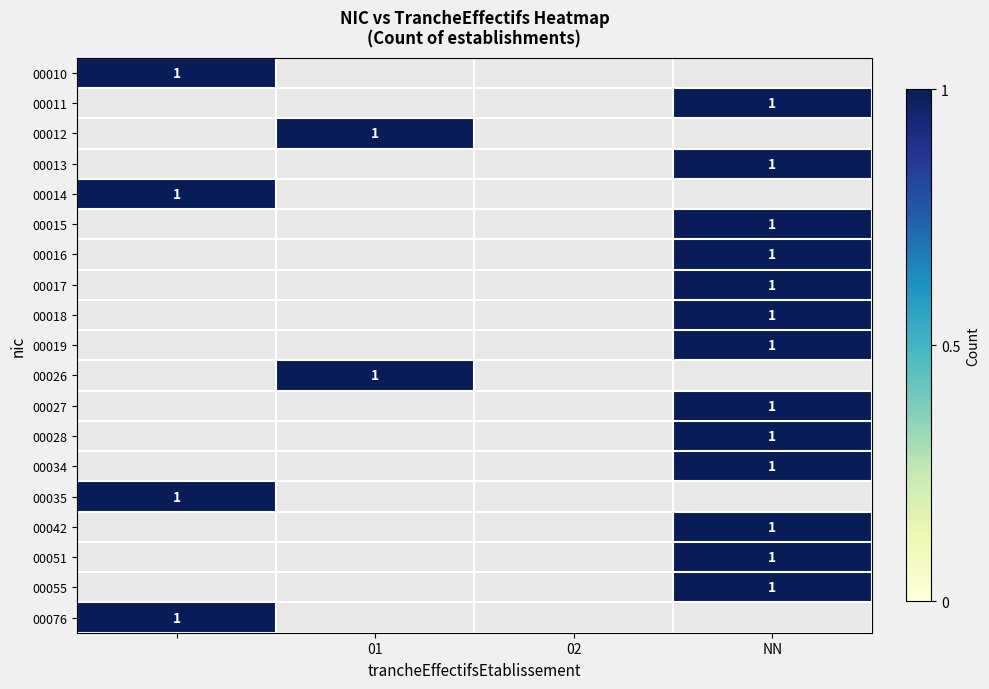

Count the 00015 values in the range 0 to 1.

4